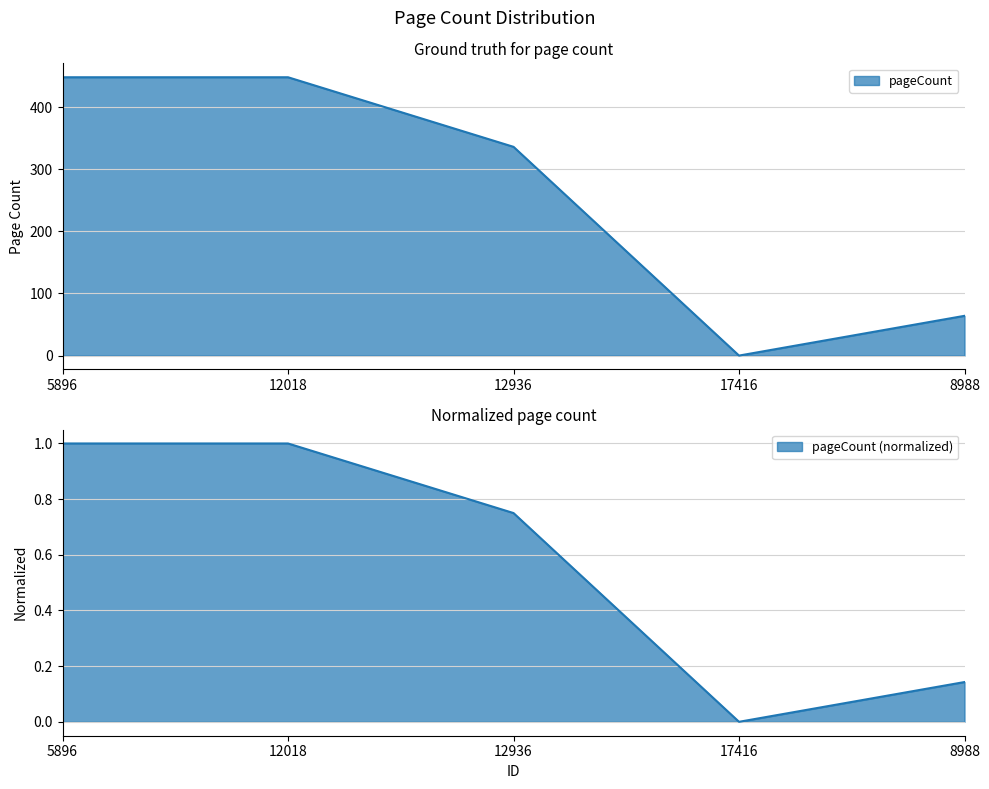

What position from the left is 17416?

4